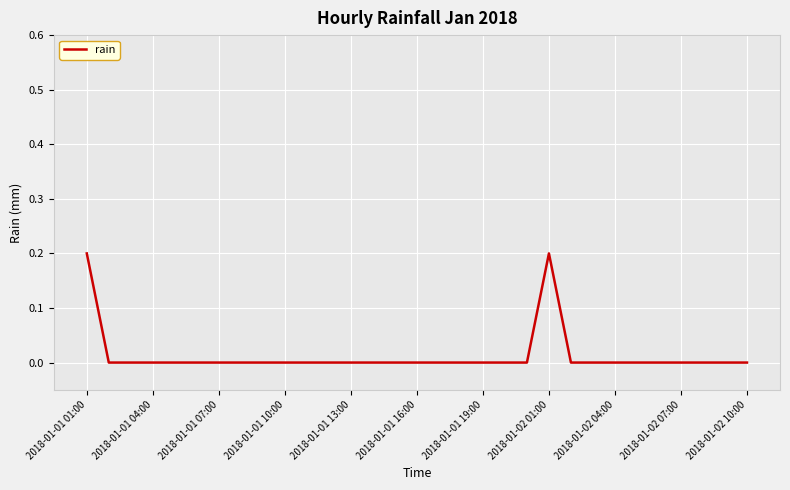

True or false: the data shows 0.0 at 2018-01-01 19:00.

True